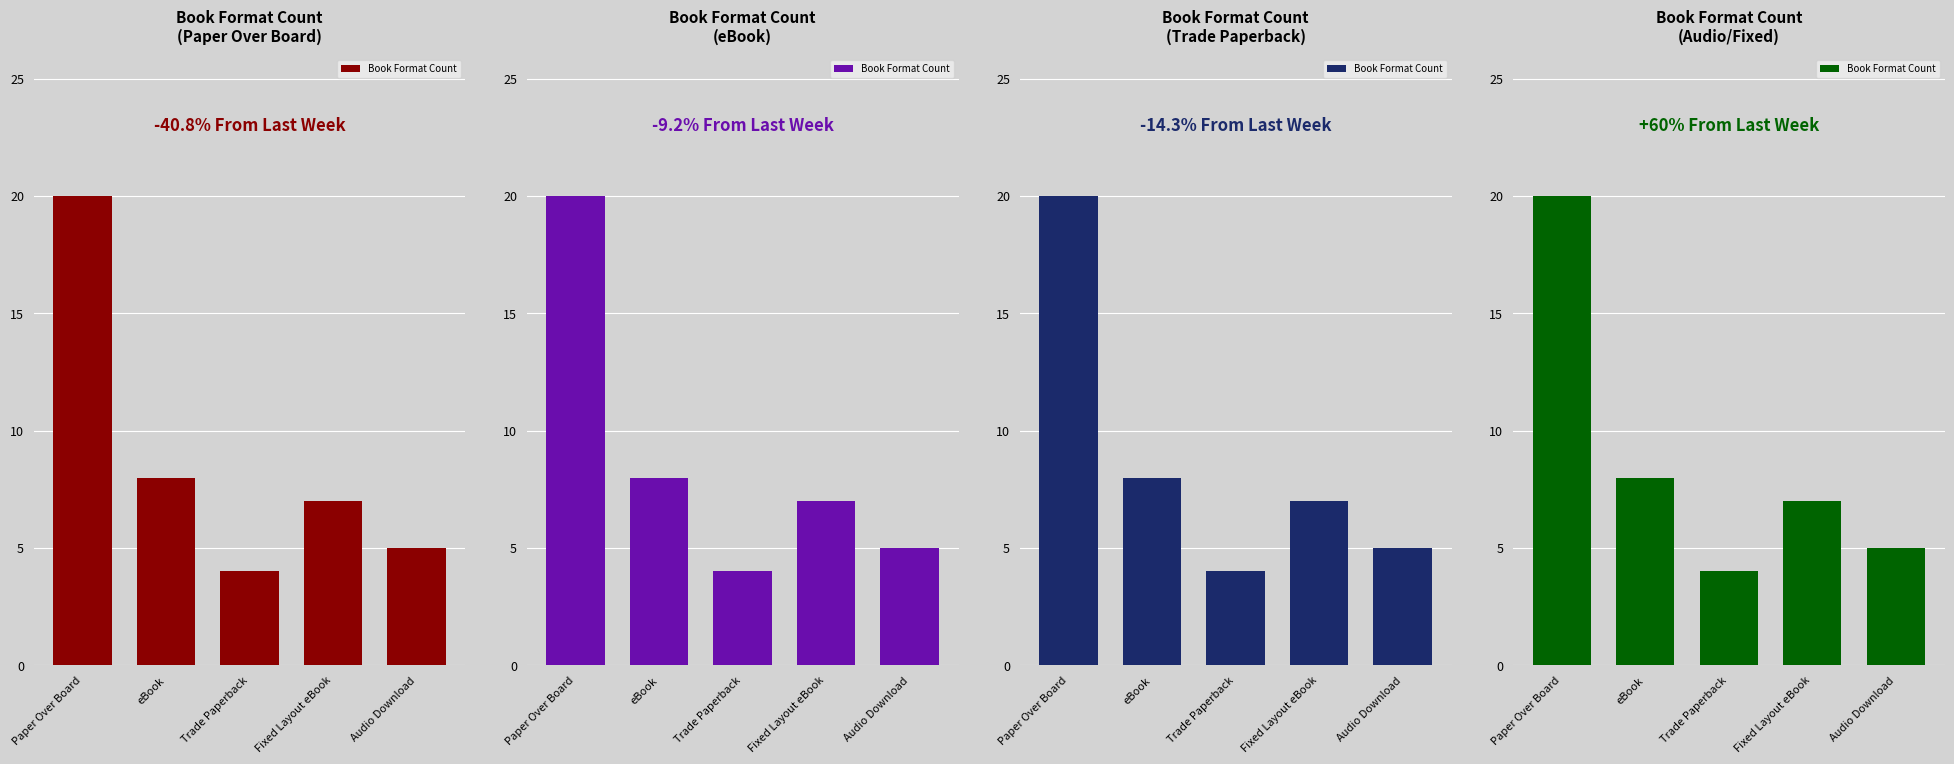

Reading left to right, what are all the values shown in this chart?

Paper Over Board=20	eBook=8	Trade Paperback=4	Fixed Layout eBook=7	Audio Download=5